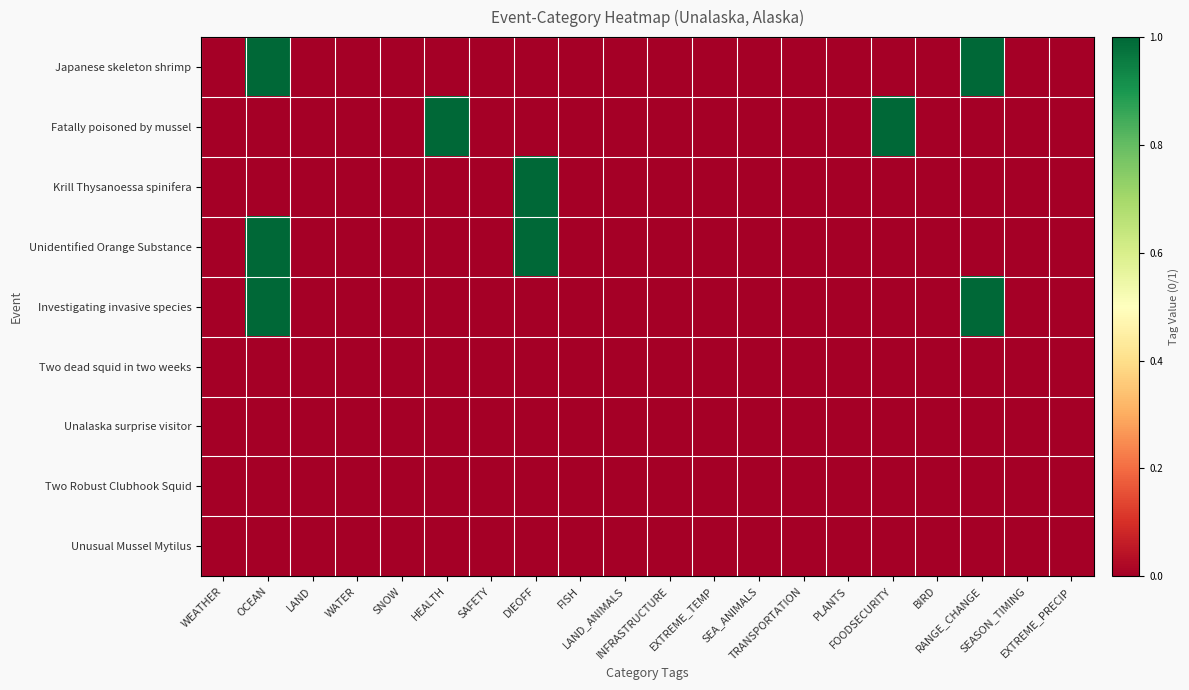

What is the total value across all series at OCEAN?

3